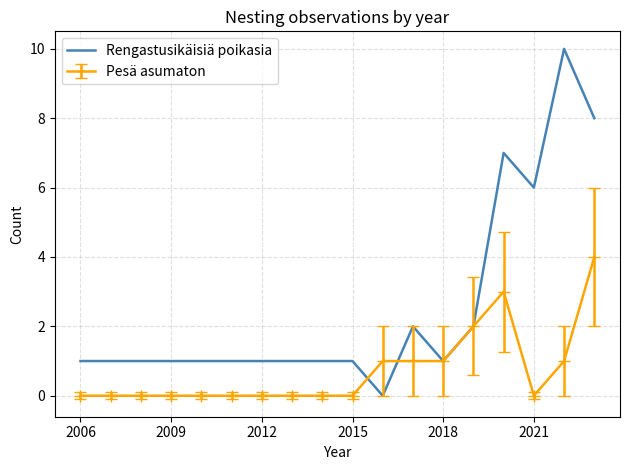

What is the maximum value shown in the chart?

10